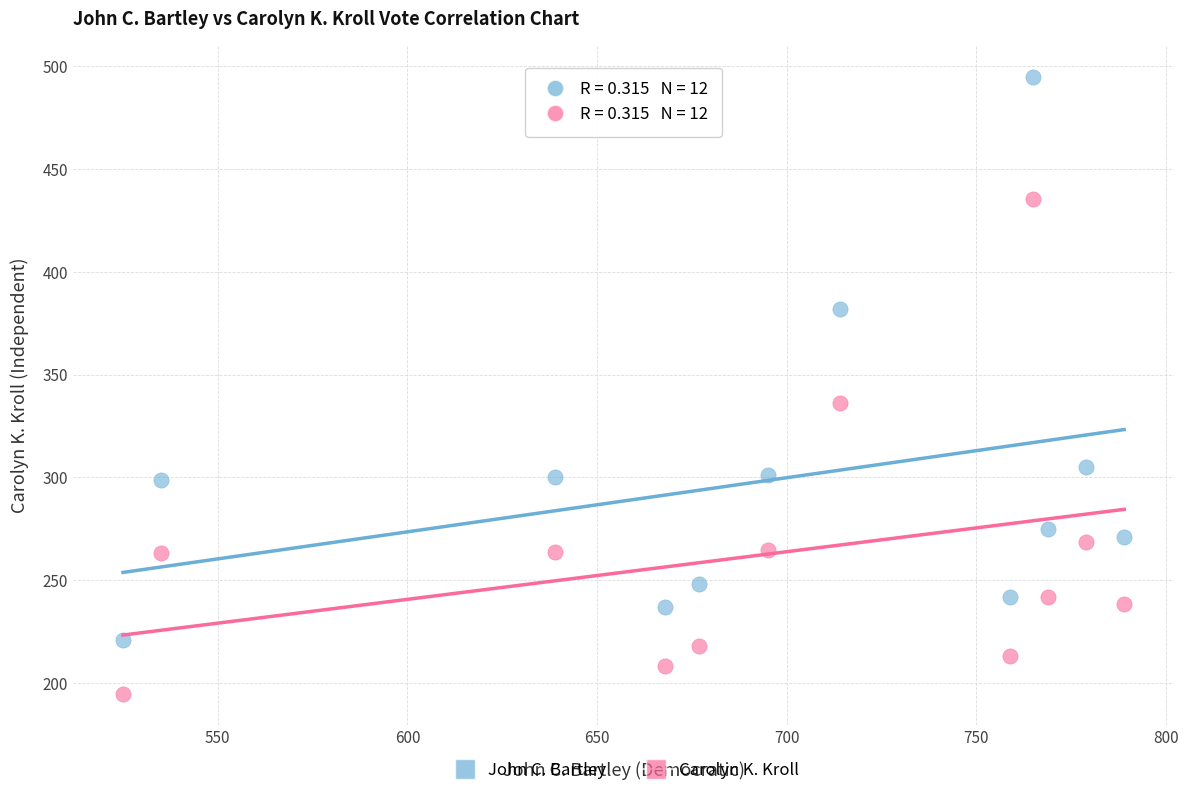

Which series contains the highest Y value?

John C. Bartley